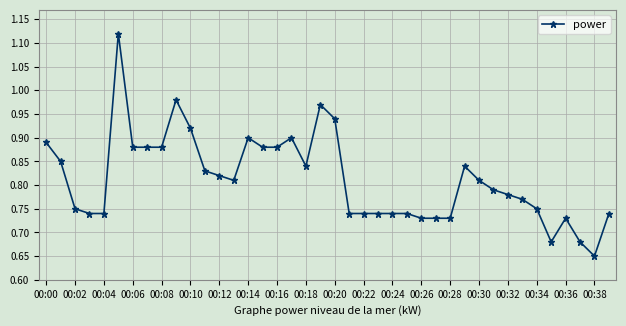

True or false: the data has more than 2 interior local peaks.

True